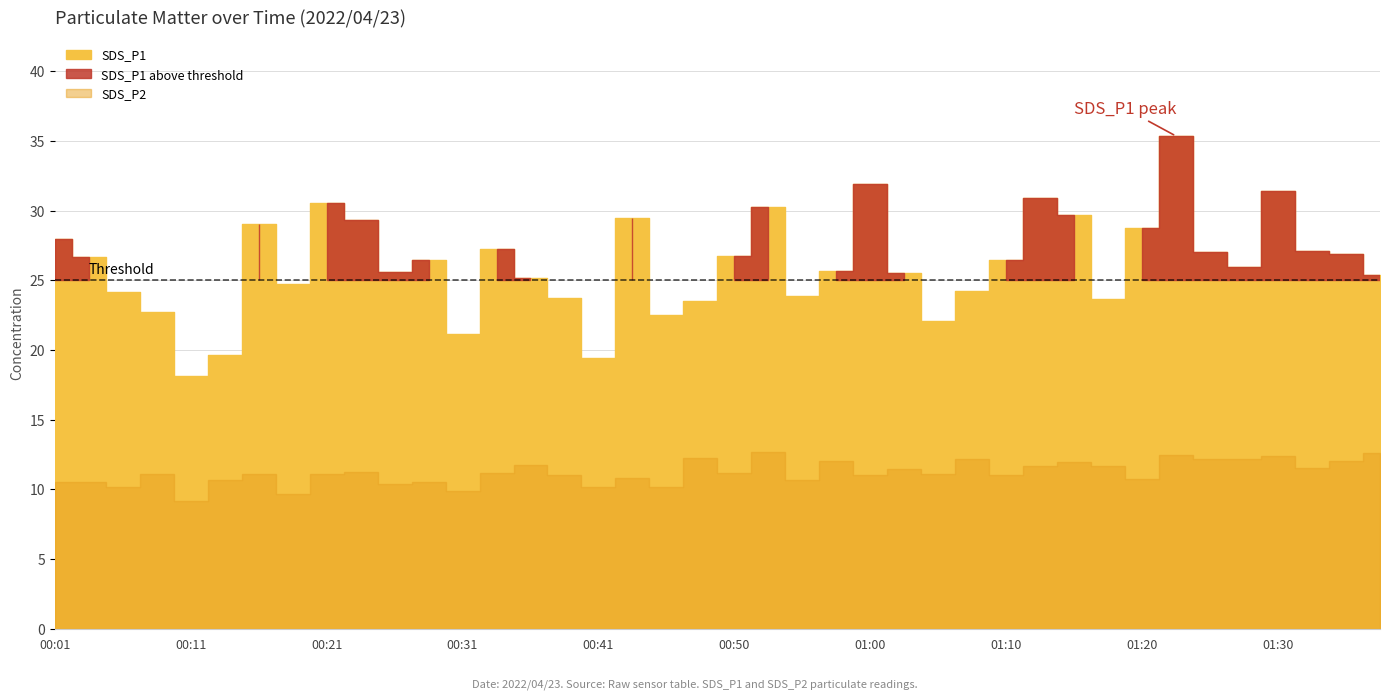

What is the label of the 37th point from the right?

00:09